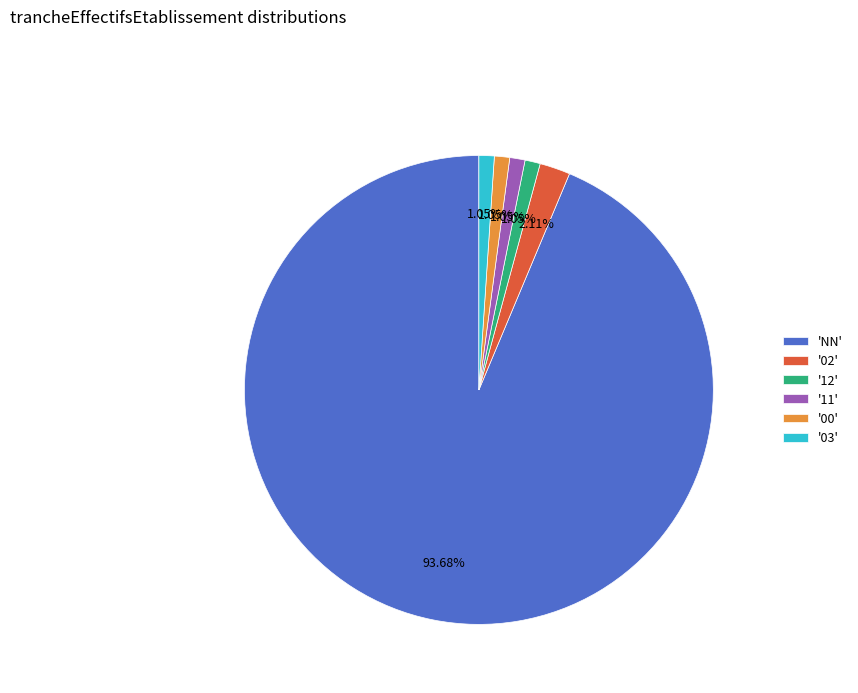

Is the sum of '00' and '03' greater than half?

No